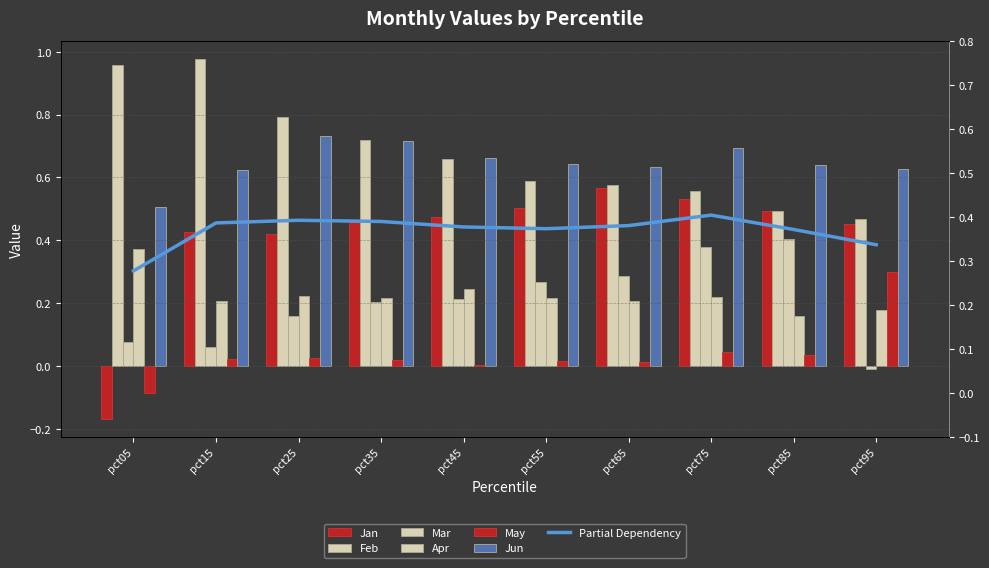

List the series in order of their peak value, highest first.

Feb, Jun, Jan, Mar, Apr, May